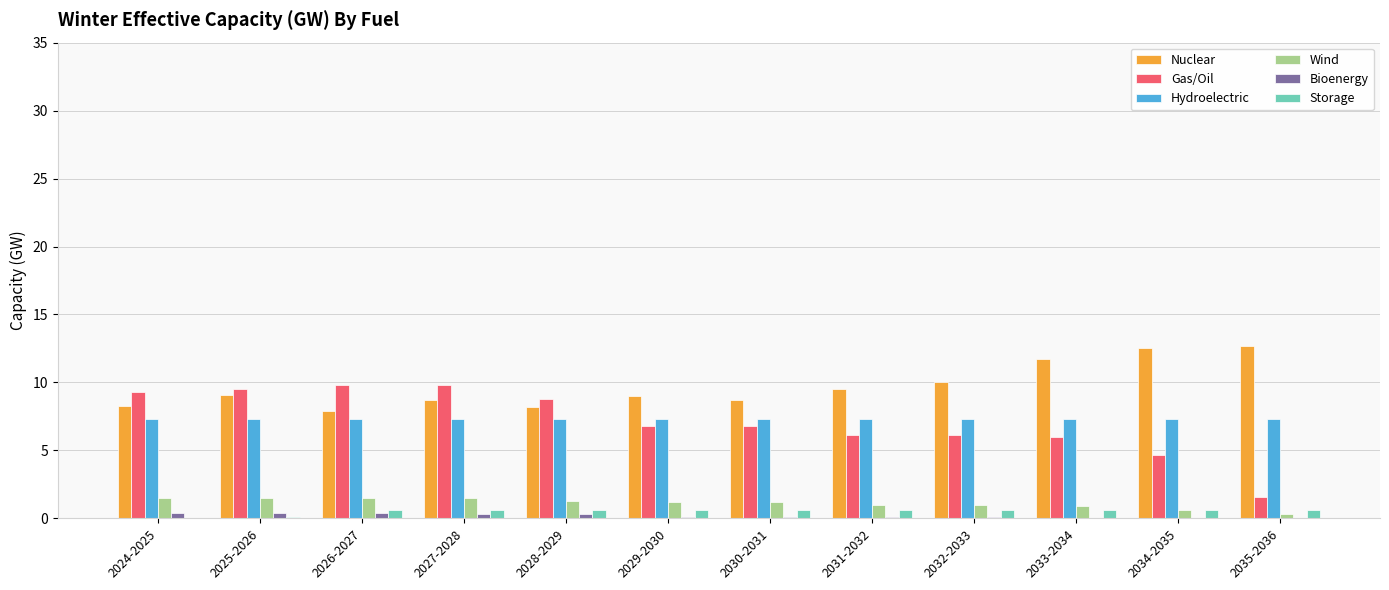

What is the maximum value shown in the chart?

12.7